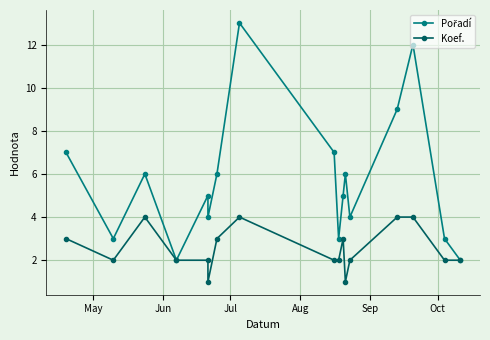

Which series has the largest total across all categories?

Pořadí